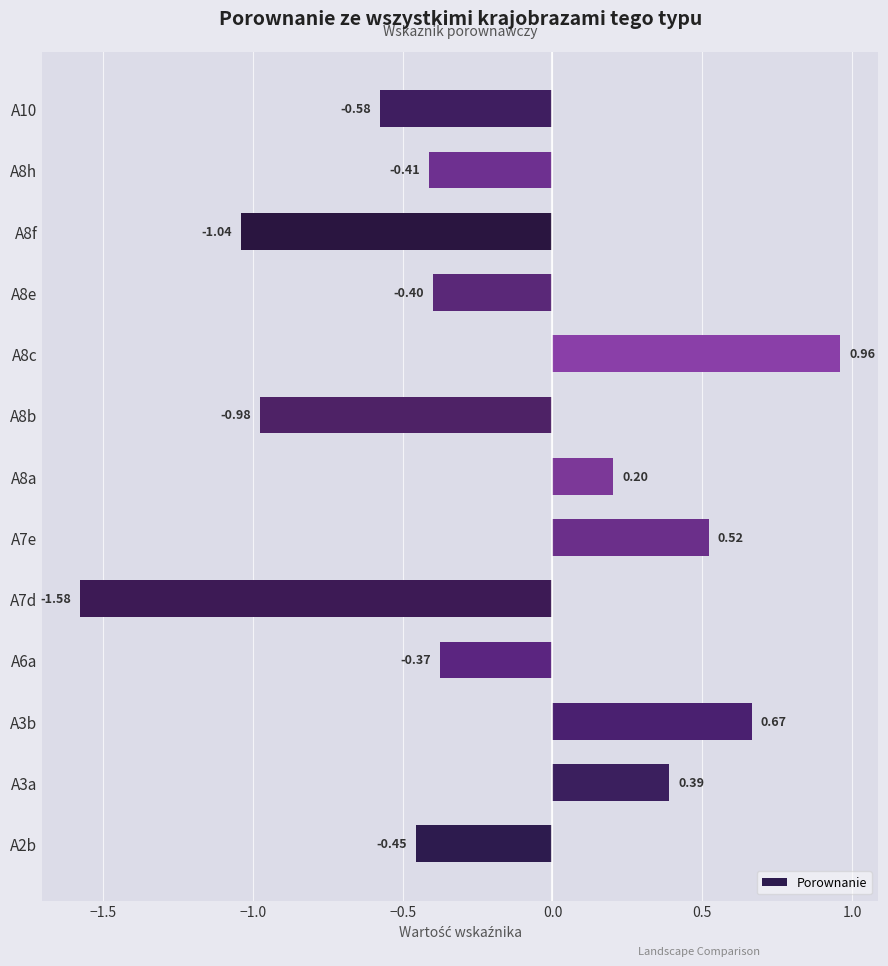

How many distinct data groups are displayed?

1